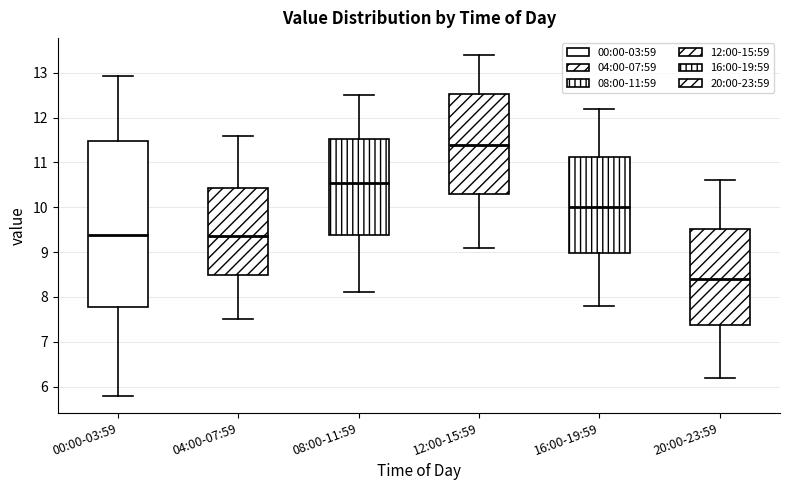

Which box is the tallest, from its lower edge to its upper edge?

00:00-03:59